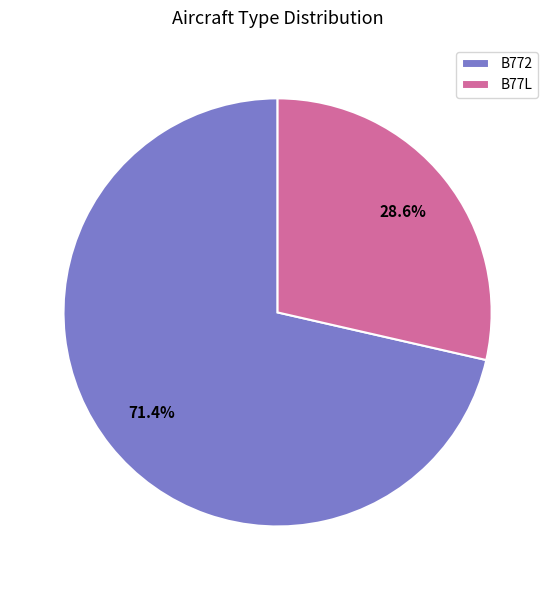

To the nearest percent, what is the average slice percentage?

50%